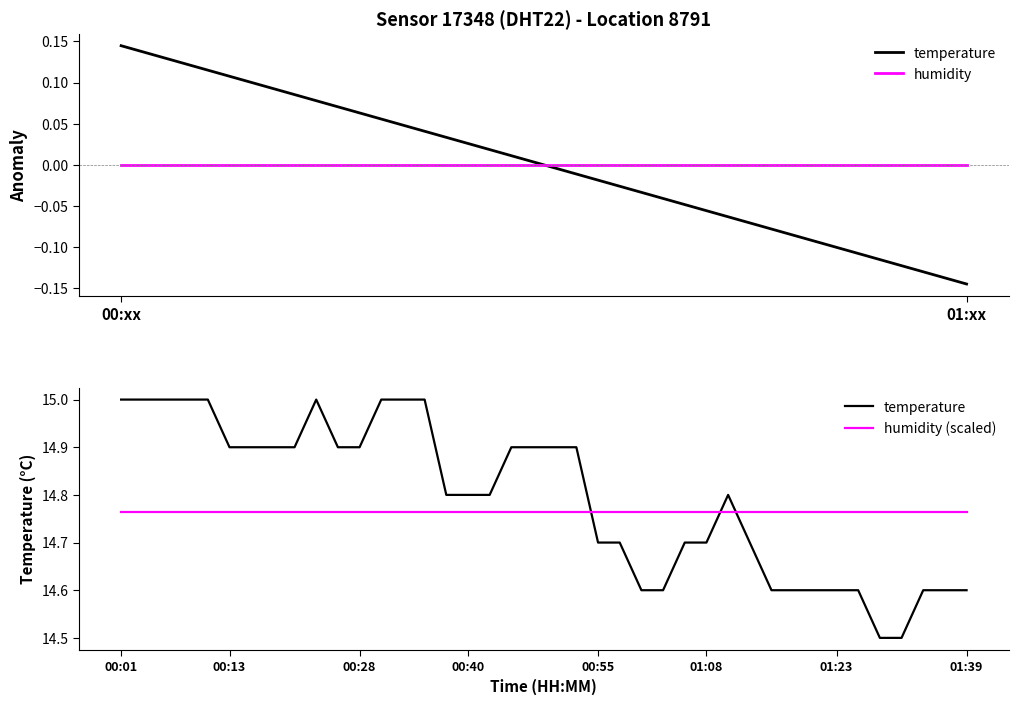

Which series has the largest range (max minus min)?

temperature